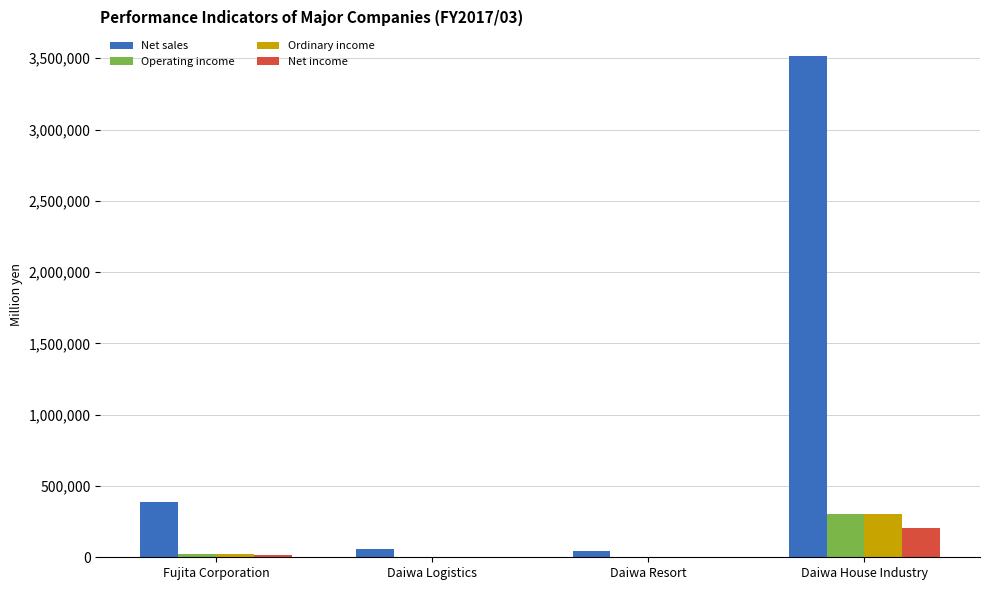

What is the total value across all series at Daiwa House Industry?

4315667